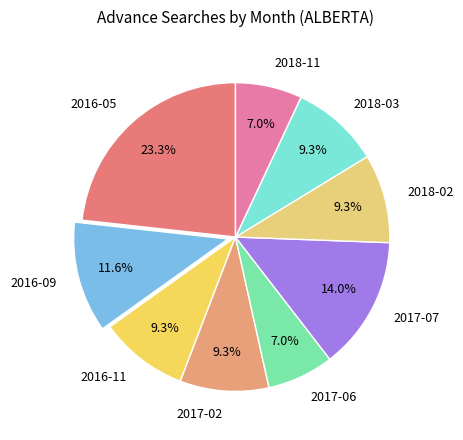

Do 2017-07 and 2017-06 together represent more than half of the pie?

No